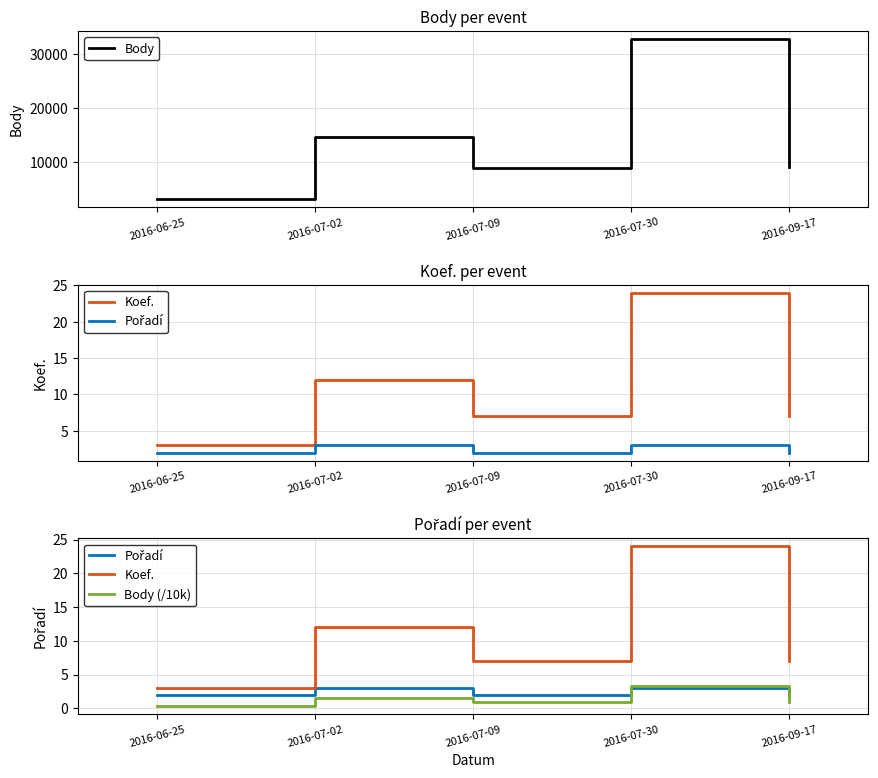

Reading left to right, extract all data points from this chart.

Body: 2016-06-25=3236.0	2016-07-02=14711.0	2016-07-09=9039.0	2016-07-30=32742.0	2016-09-17=9136.0
Koef.: 2016-06-25=3.0	2016-07-02=12.0	2016-07-09=7.0	2016-07-30=24.0	2016-09-17=7.0
Pořadí: 2016-06-25=2.0	2016-07-02=3.0	2016-07-09=2.0	2016-07-30=3.0	2016-09-17=2.0
Body (/10k): 2016-06-25=0.3	2016-07-02=1.5	2016-07-09=0.9	2016-07-30=3.3	2016-09-17=0.9